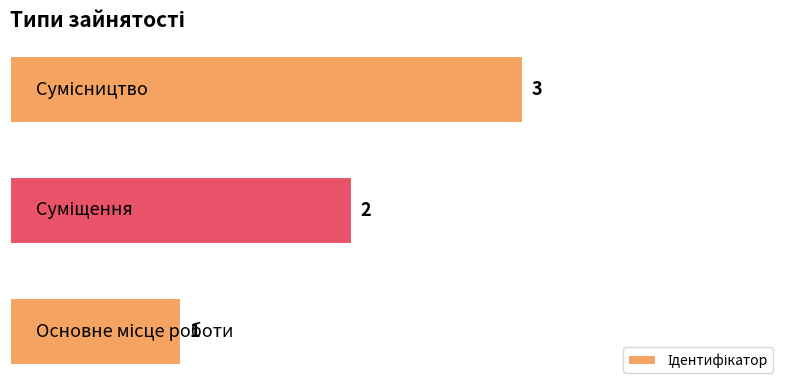

How many data points are less than 2?

1